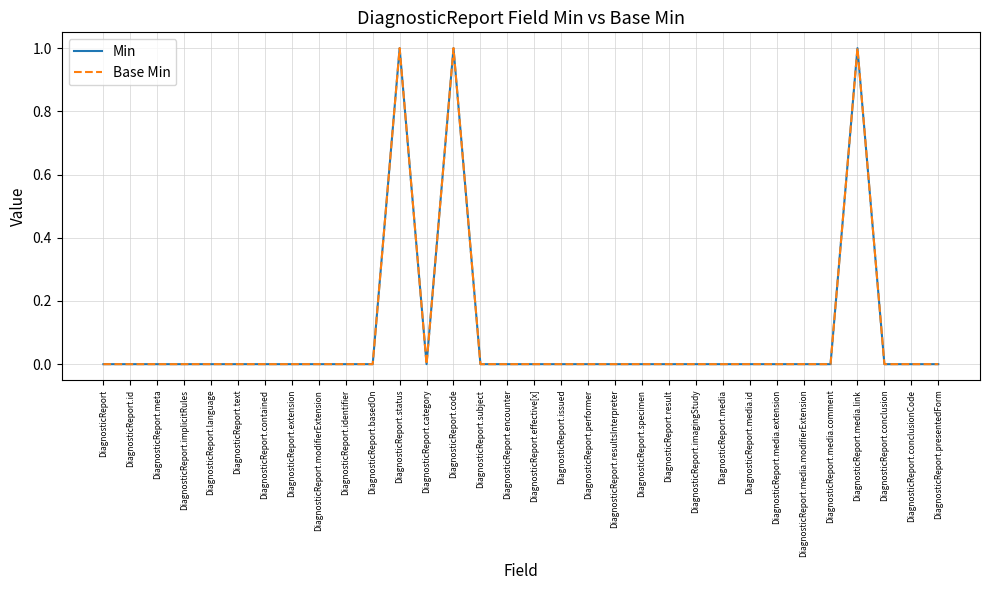

Is this an area chart (filled region under the line)?

No